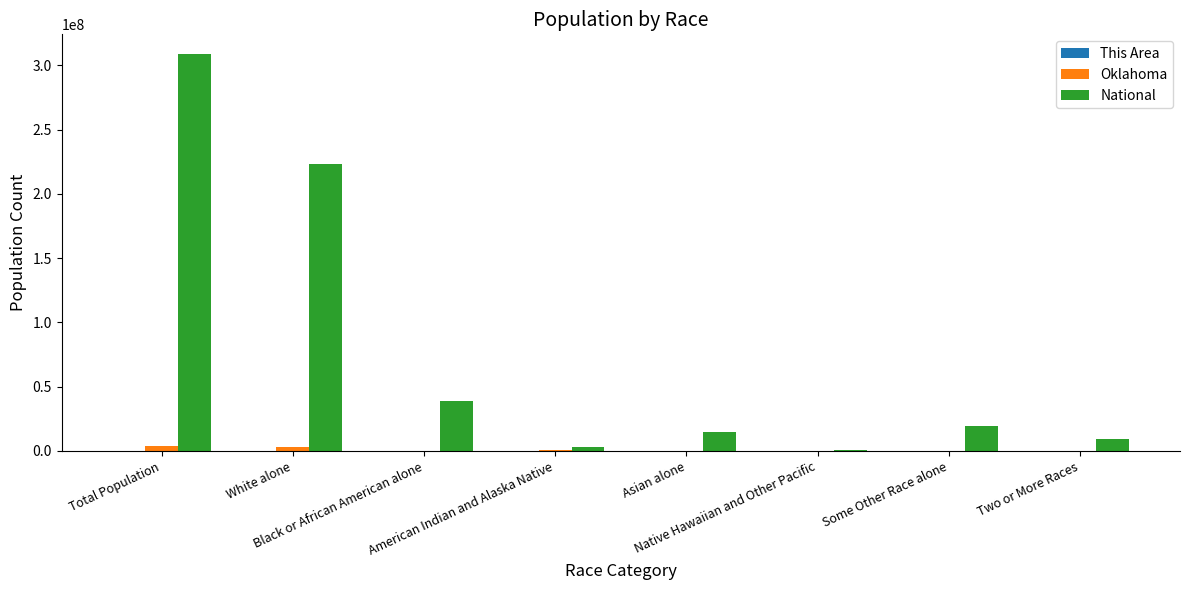

What is the sum of all National values?

617491076